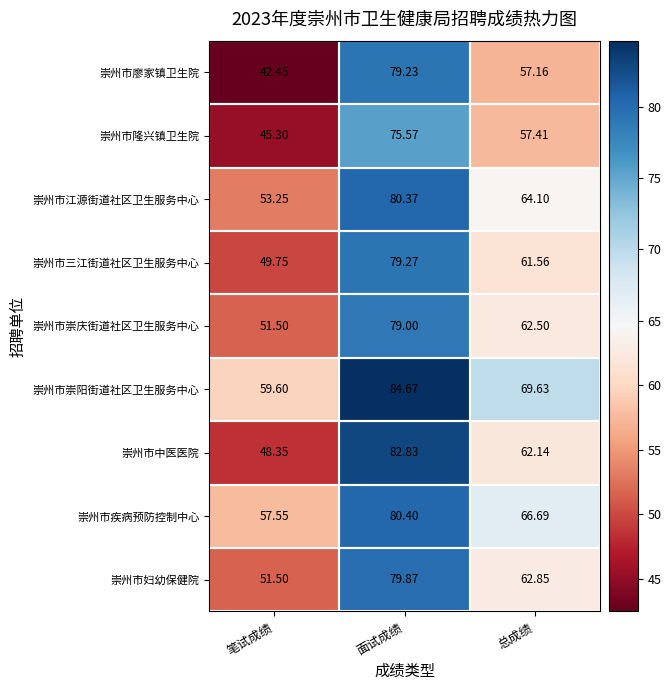

Between 笔试成绩 and 总成绩, which series saw the biggest shift?

崇州市廖家镇卫生院